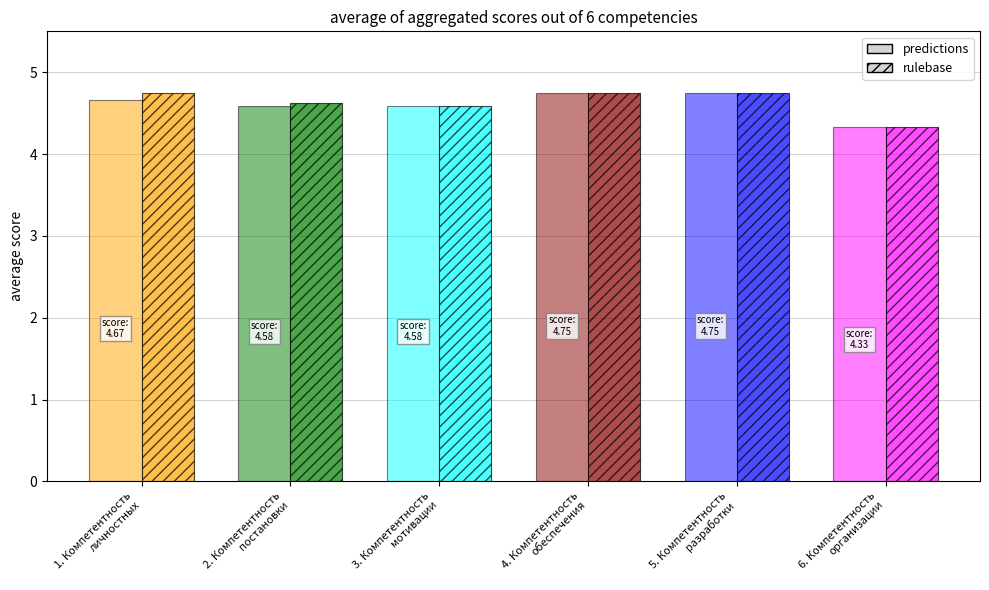

What position from the right is 2. Компетентность
постановки?

5